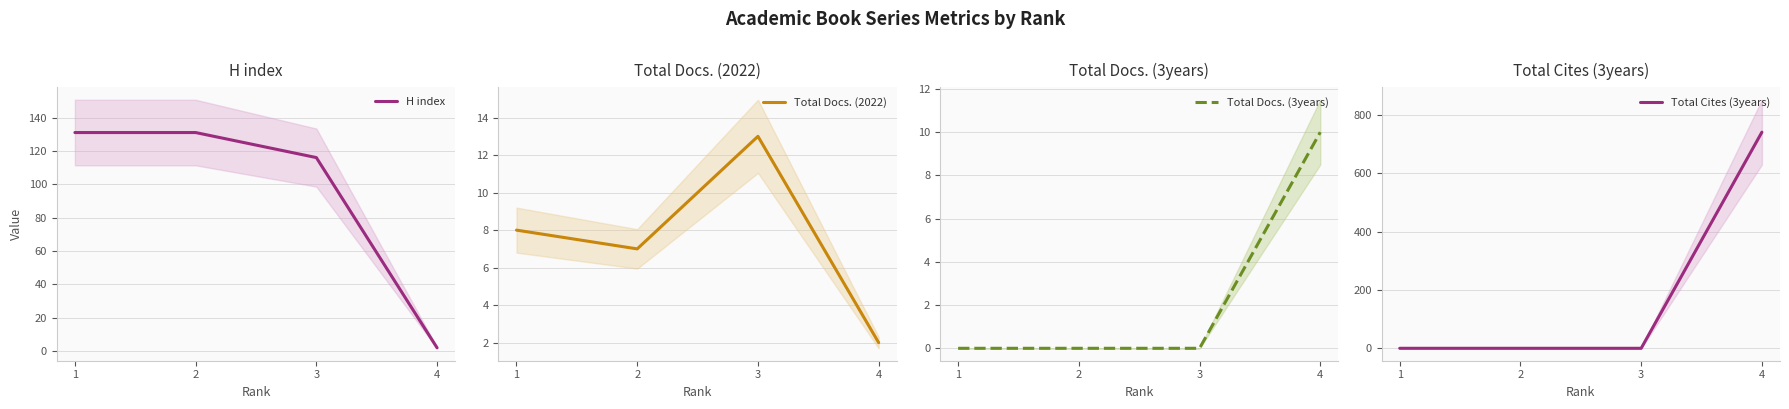

Reading left to right, list all the values displayed in this chart.

H index: 131	131	116	2
Total Docs. (2022): 8	7	13	2
Total Docs. (3years): 0	0	0	10
Total Cites (3years): 0	0	0	741